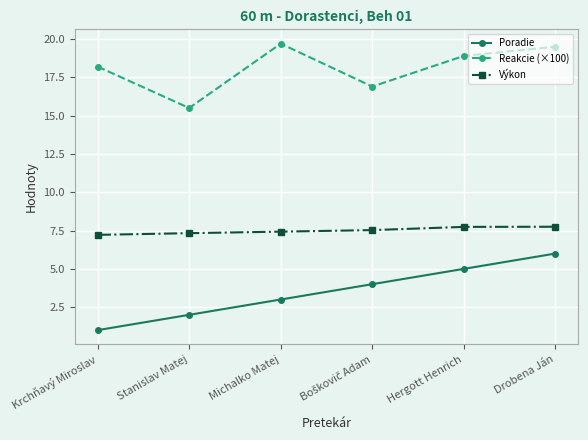

At which category is the sum across all series the highest?

Drobena Ján